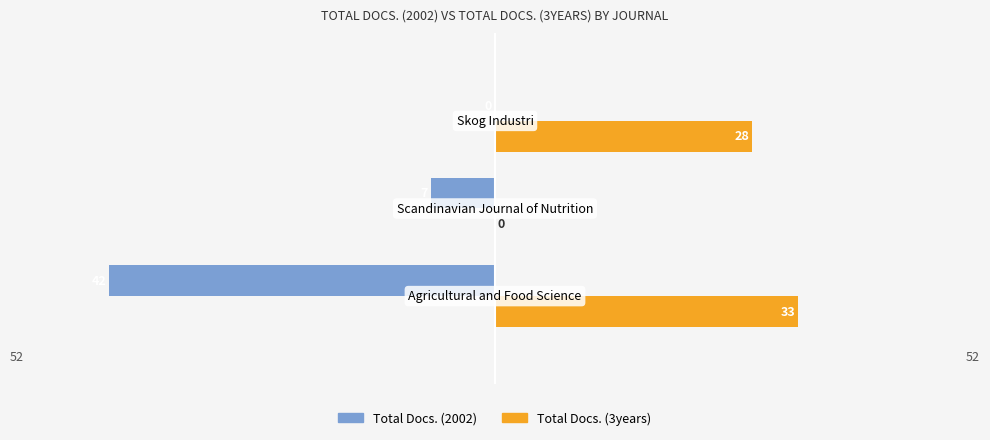

How many Total Docs. (2002) values are between -42 and 0?

3